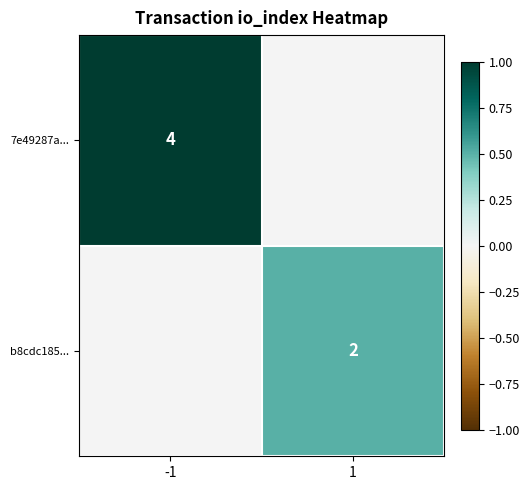

The value of 7e49287a... at -1 is 4. True or false?

True